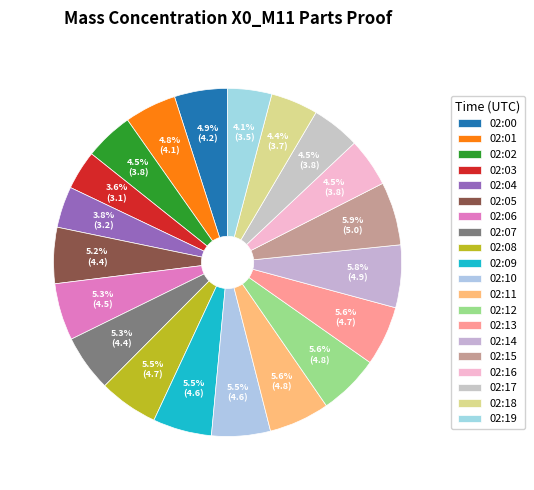

To the nearest percent, what percentage of the pie is 02:03?

4%